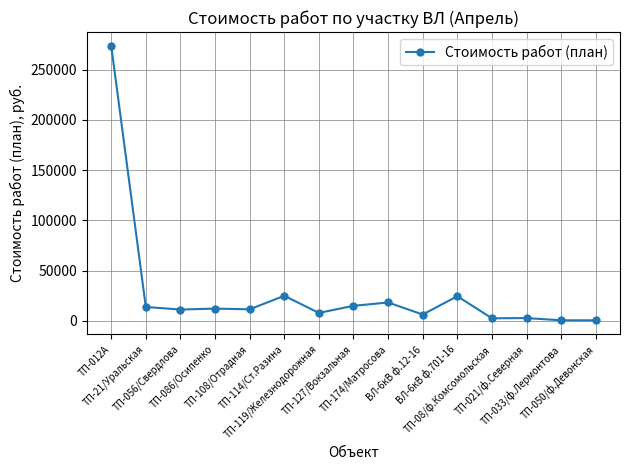

What position from the right is ТП-086/Осипенко?

12